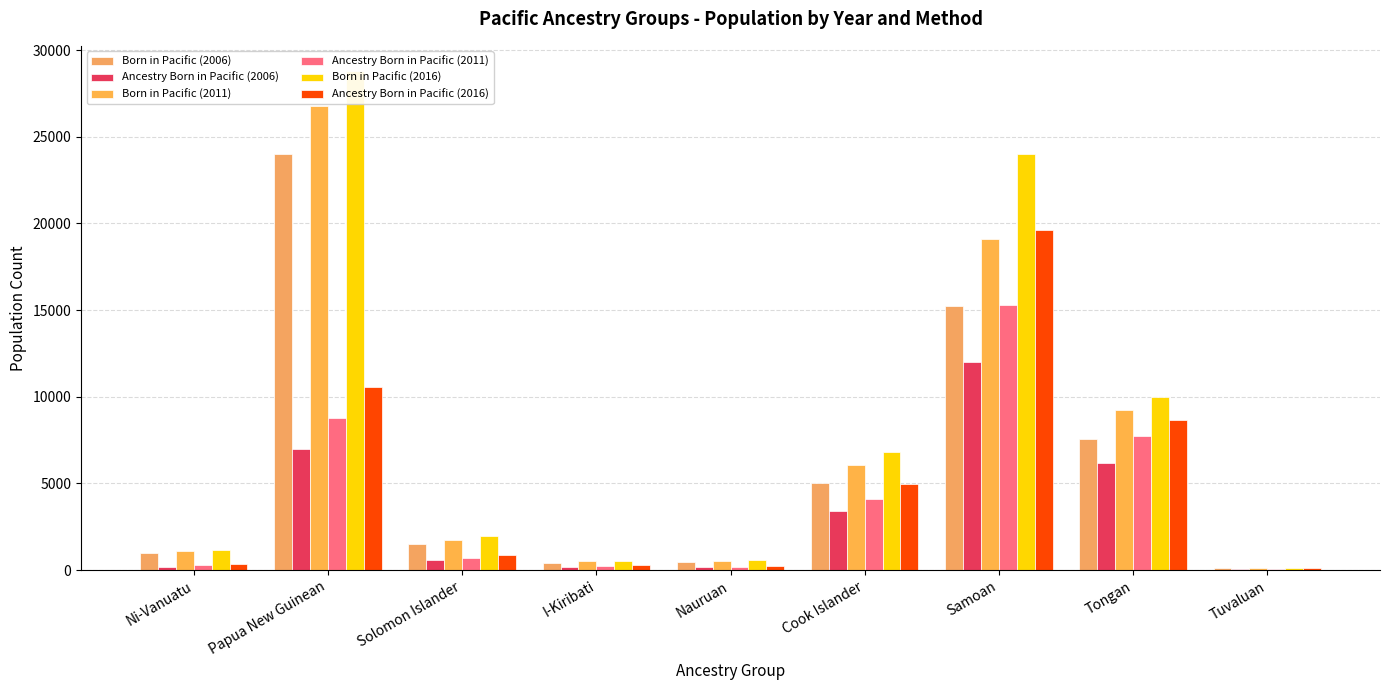

What are all the series names shown in the legend?

Born in Pacific (2006), Ancestry Born in Pacific (2006), Born in Pacific (2011), Ancestry Born in Pacific (2011), Born in Pacific (2016), Ancestry Born in Pacific (2016)